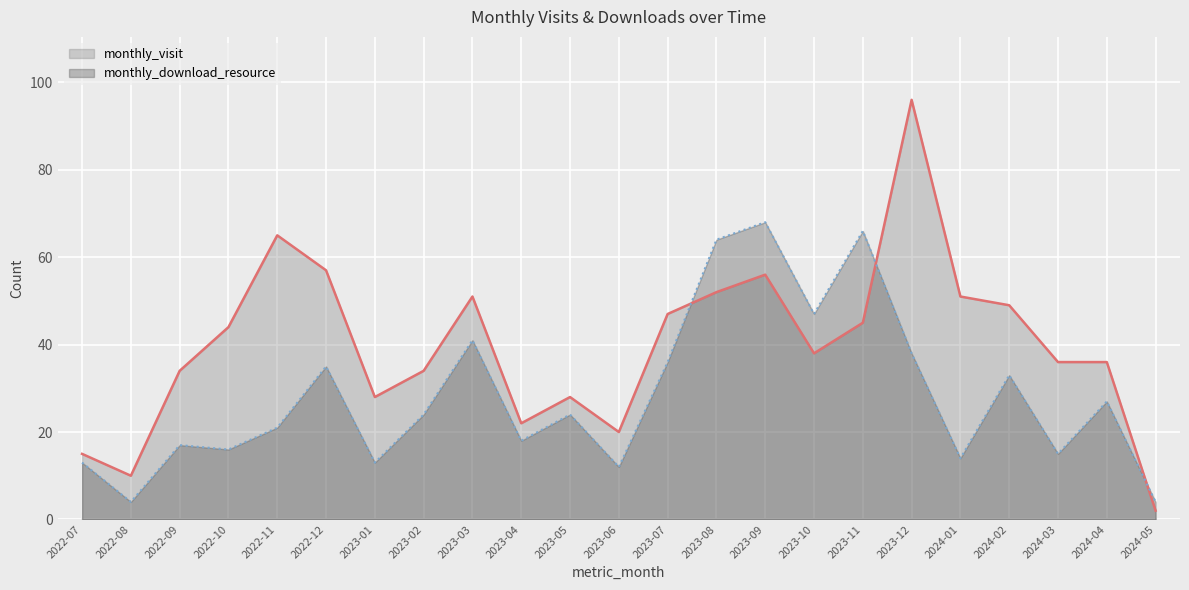

What are all the series names shown in the legend?

monthly_visit, monthly_download_resource